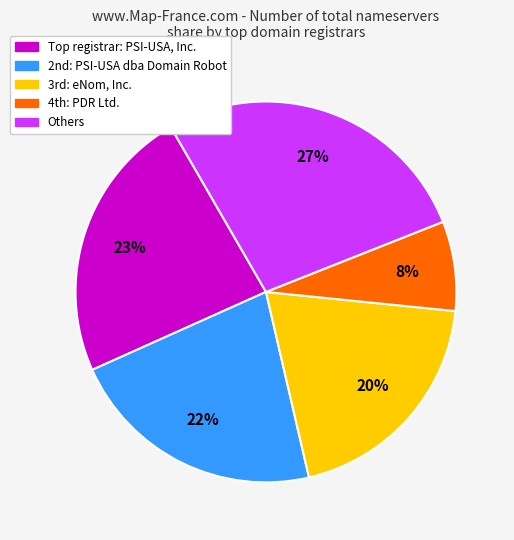

Count the number of slices in the pie.

5